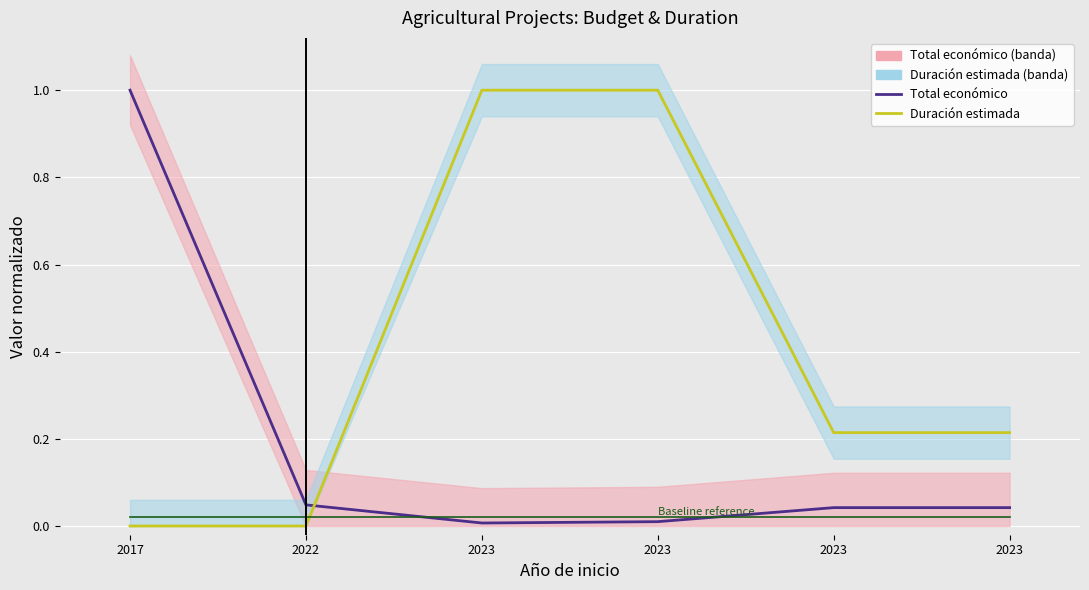

Which series has the largest range (max minus min)?

Duración estimada